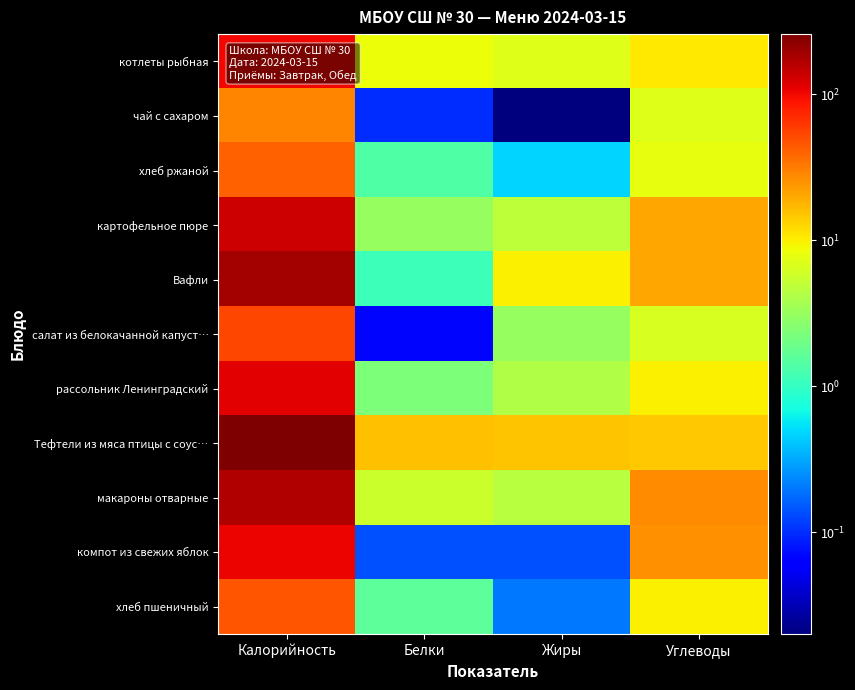

What is the spread (max minus min) of values at Жиры?

15.1